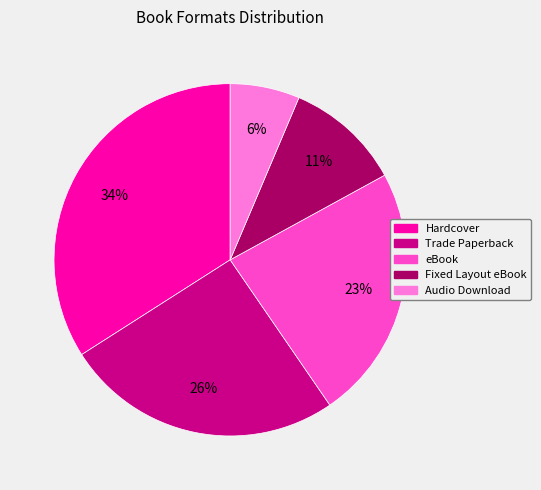

What percentage is the Fixed Layout eBook slice, to the nearest percent?

11%